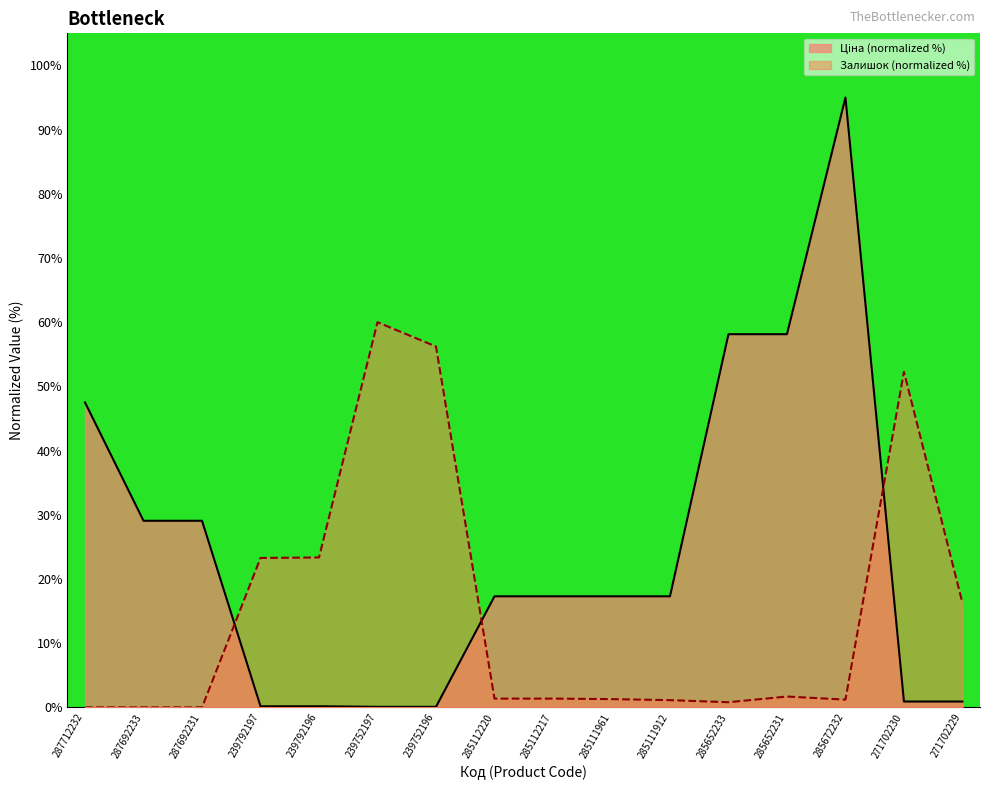

What is the difference between the highest and lowest values at 285111912?

16.2